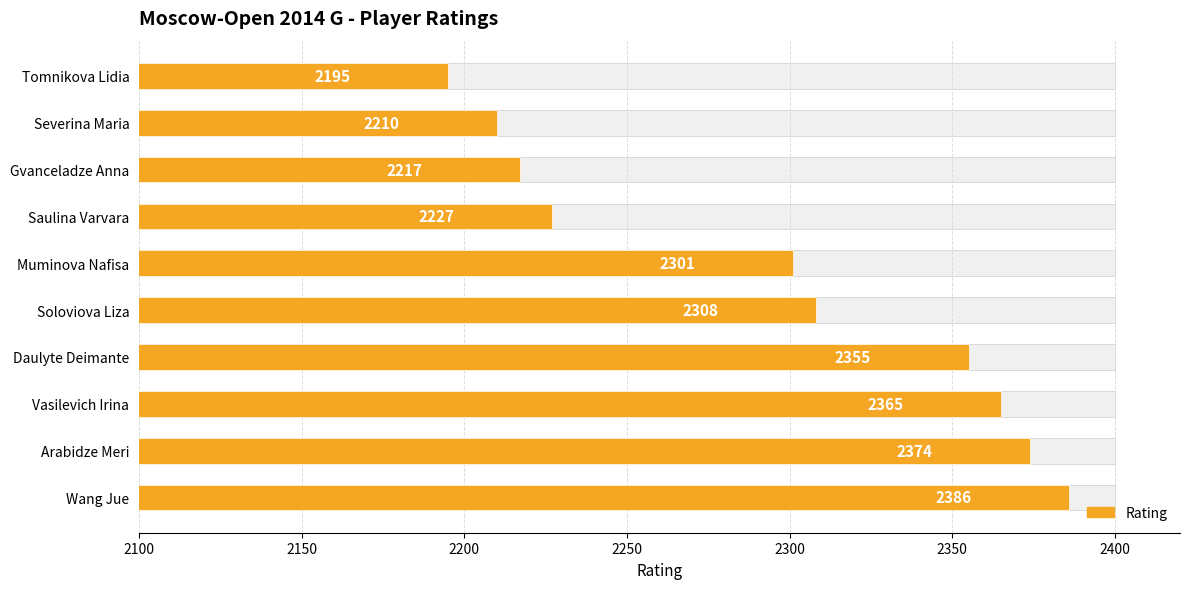

What is the maximum value shown in the chart?

2386